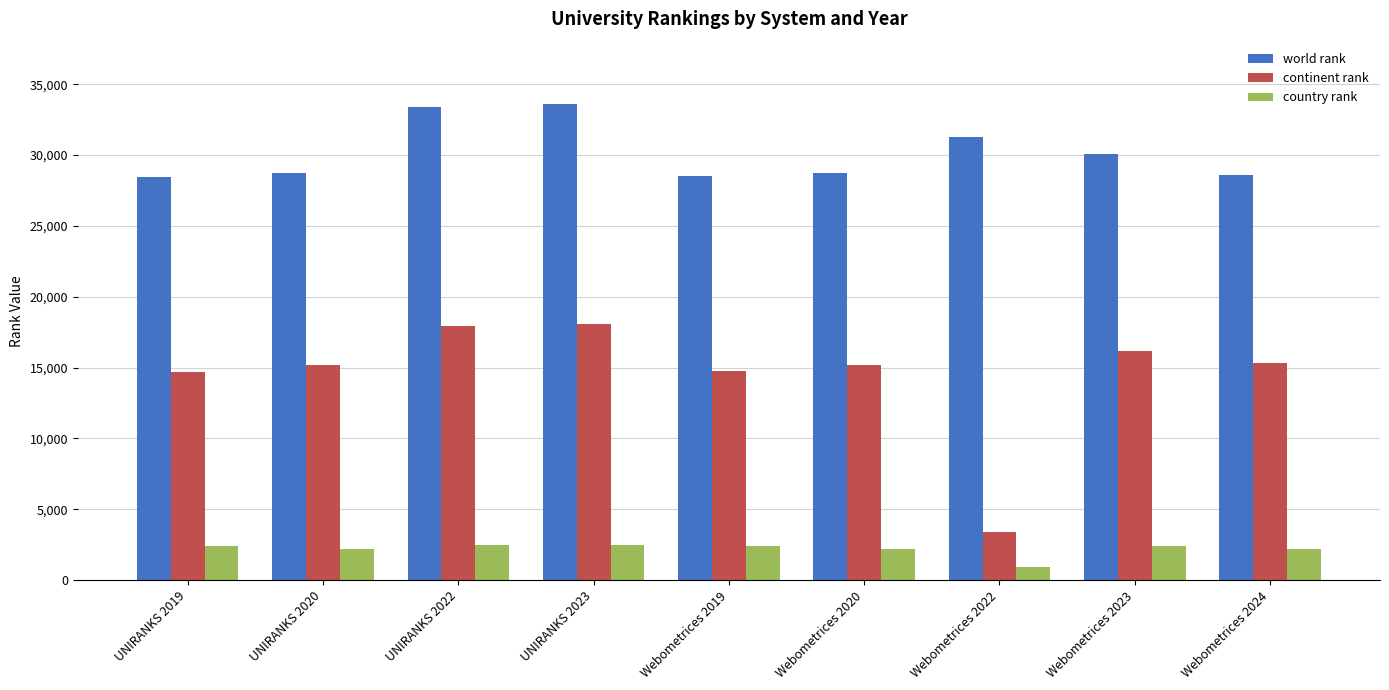

Rank the series by their average value, from highest to lowest.

world rank, continent rank, country rank